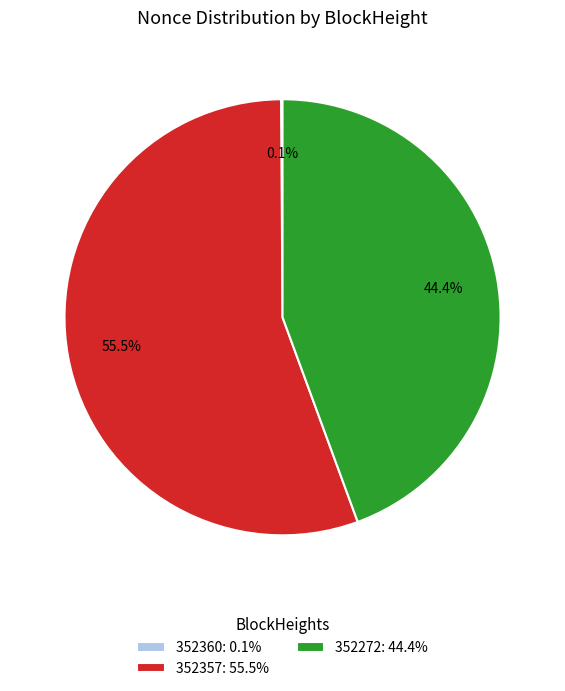

Does 352357 account for over 50% of the chart?

Yes